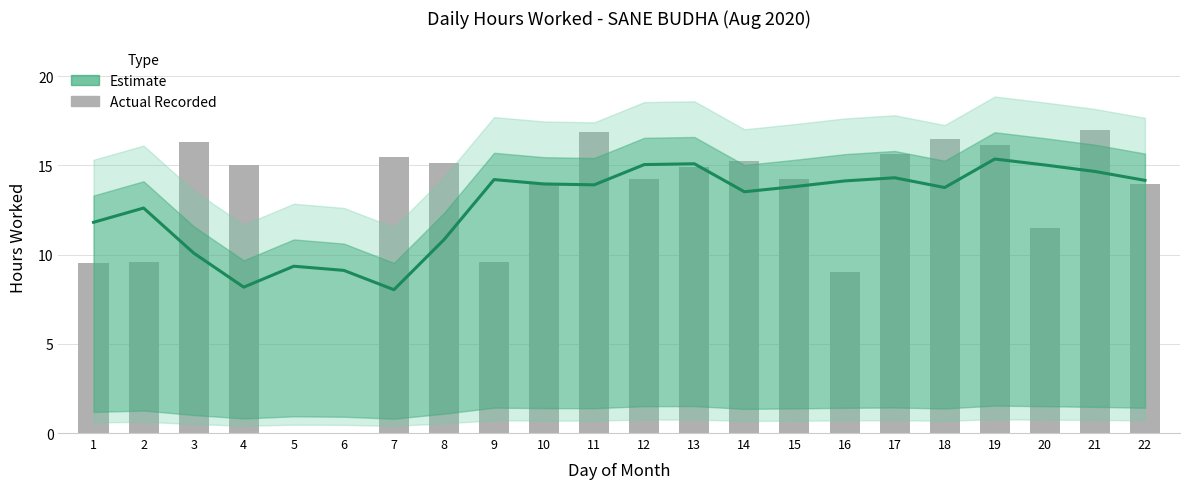

Which label corresponds to the largest value in the chart?

19